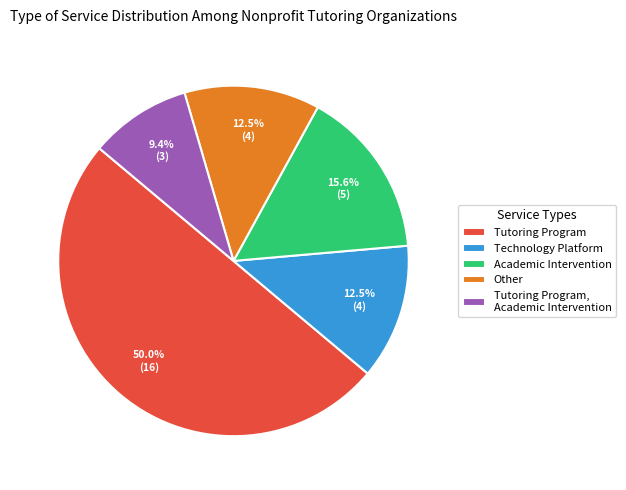

What is the ratio of the value at Other to the value at Technology Platform?

1.0